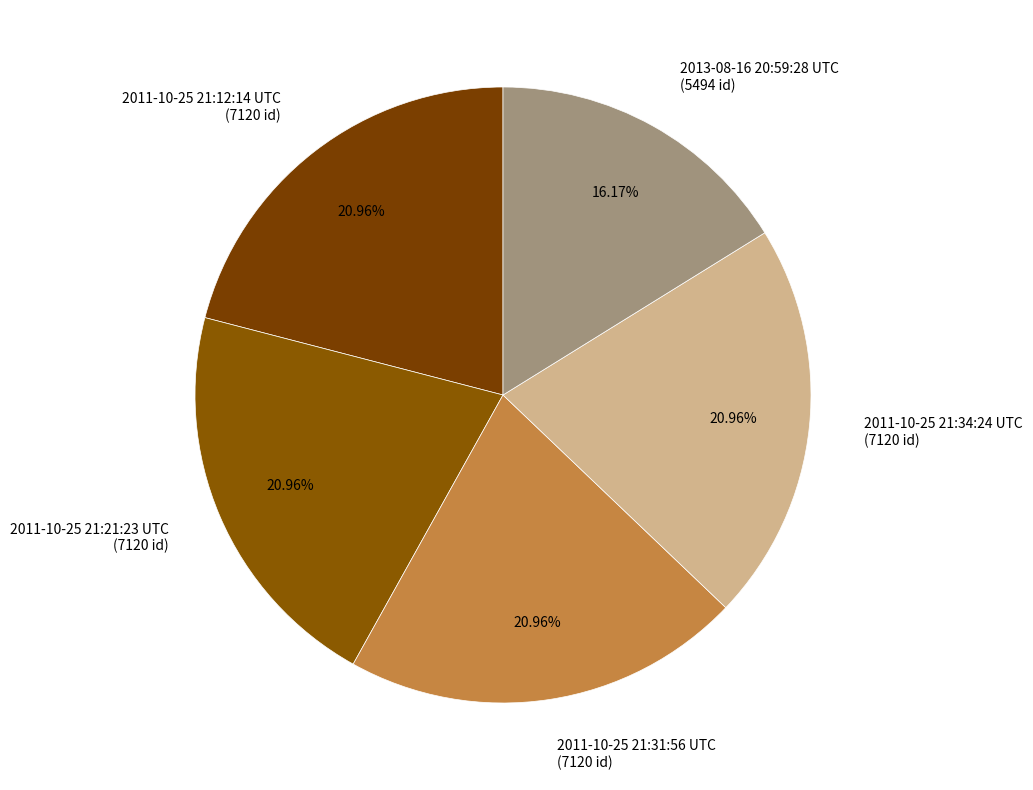

Count the number of slices in the pie.

5